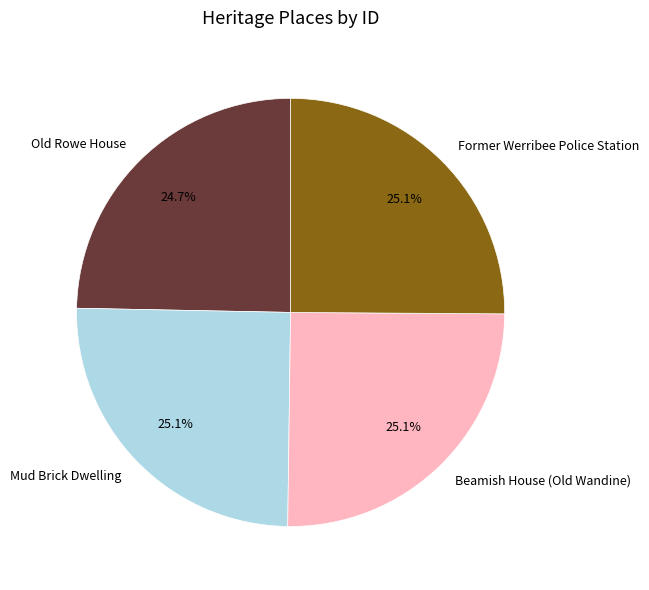

Does any single category account for the majority?

No